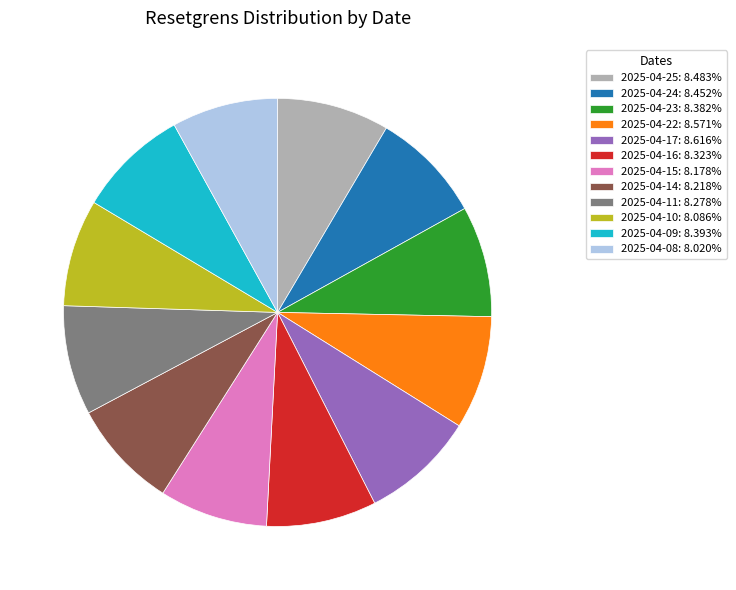

Does any single category account for the majority?

No